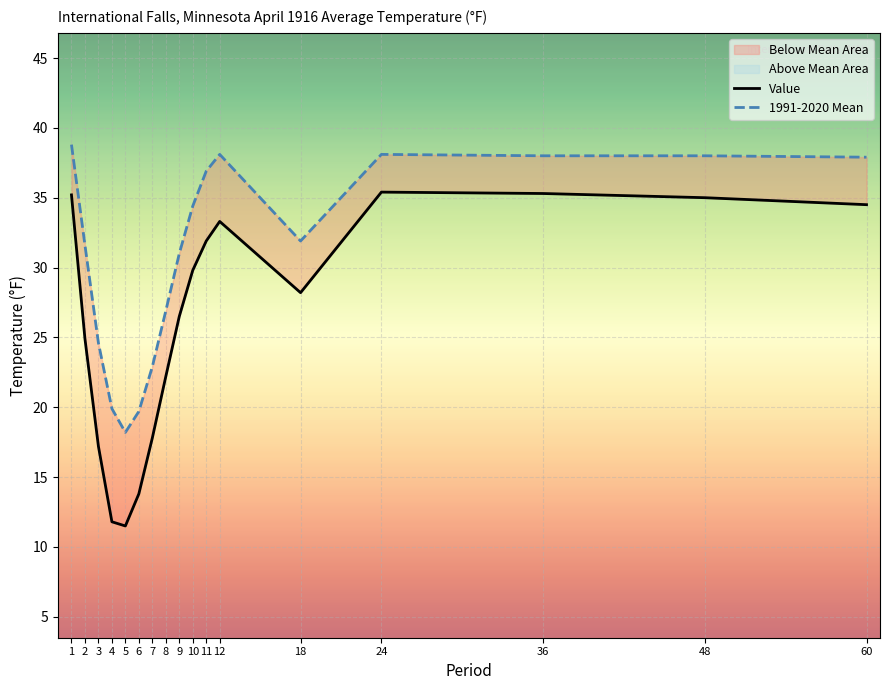

True or false: Value has more than 2 points higher than both neighbors.

False